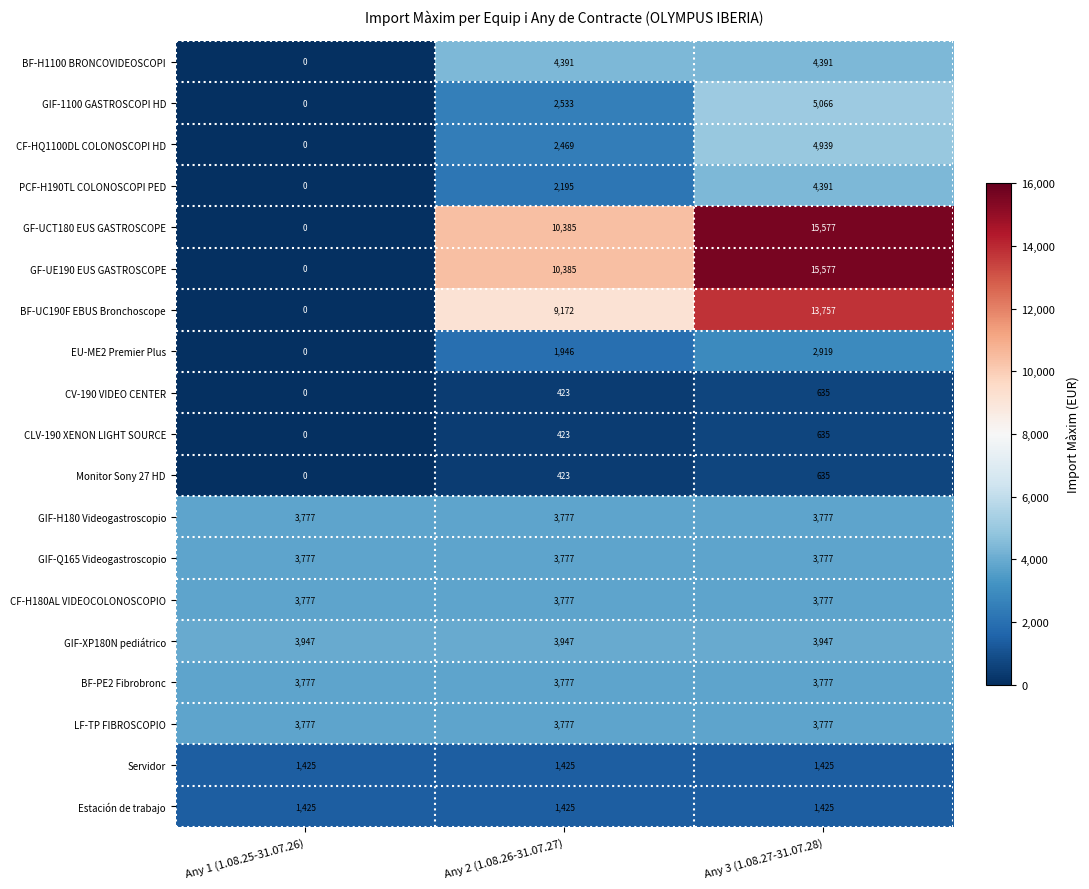

What is the total value across all series at Any 2 (1.08.26-31.07.27)?

70427